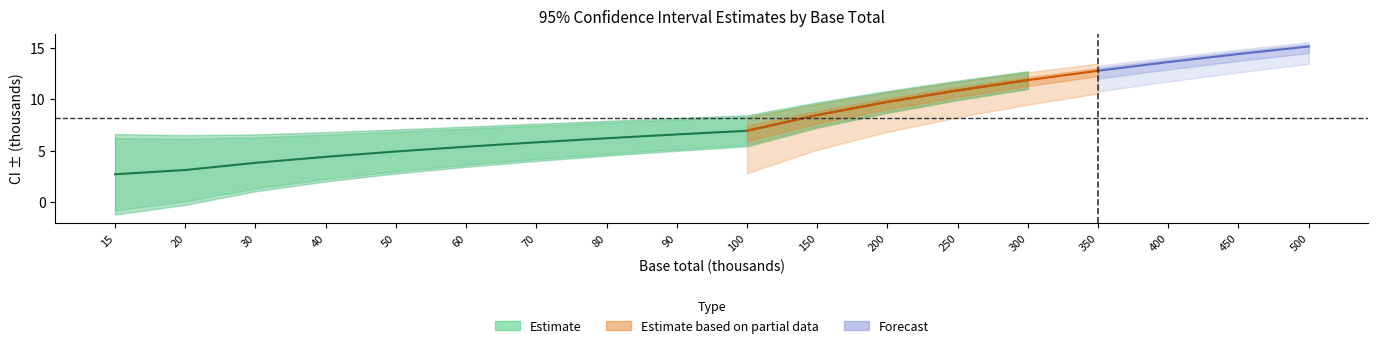

Between 15 and 200, which is larger?

200